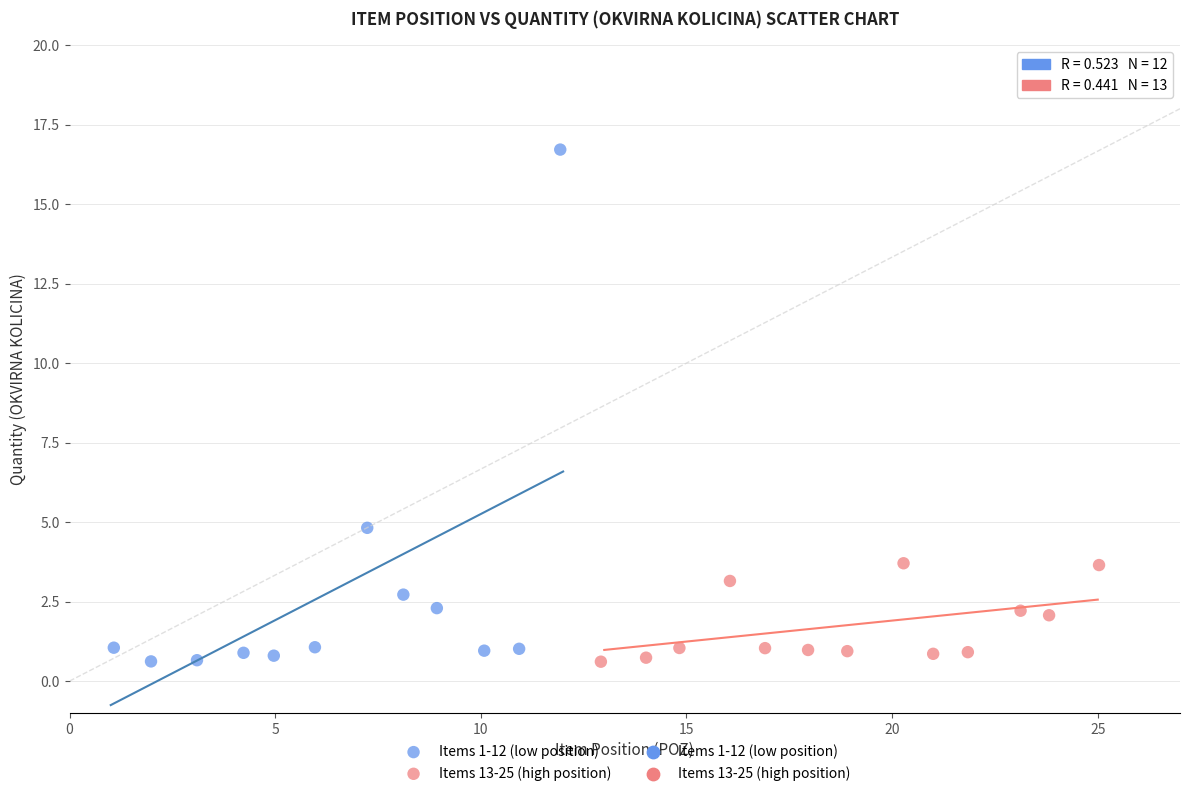

Which series has the largest Y range (max minus min)?

Items 1-12 (low position)